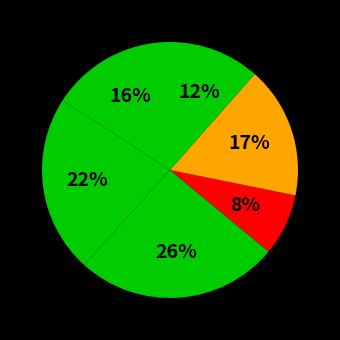

Does any single category account for the majority?

No